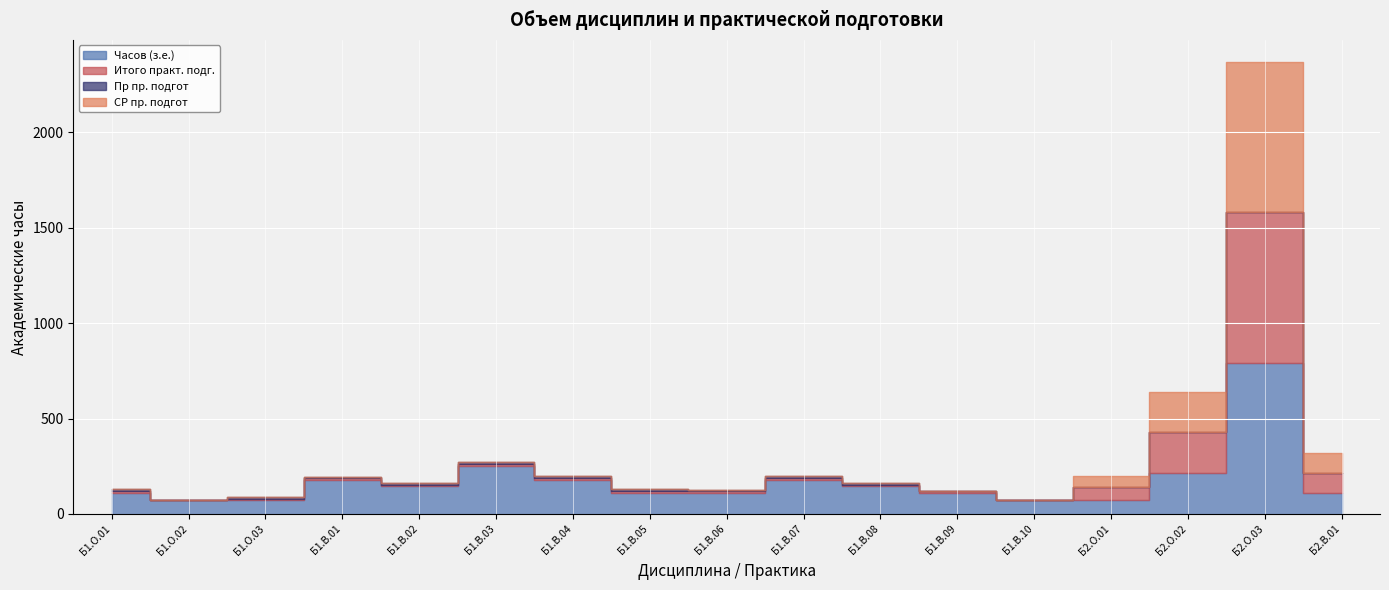

Between Б1.О.02 and Б1.В.08, which series saw the biggest shift?

Часов (з.е.)